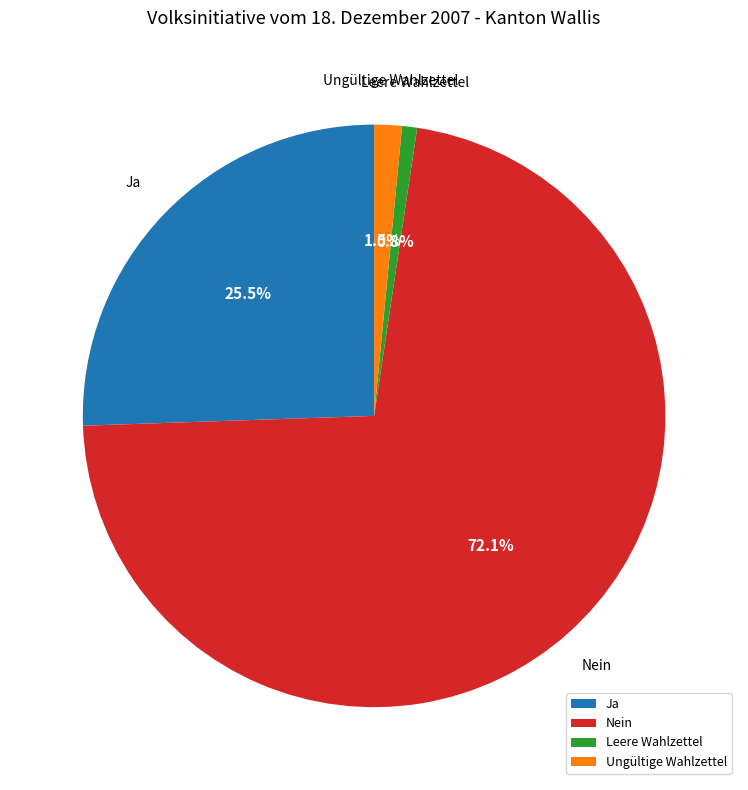

Rank the categories by value from highest to lowest.

Nein, Ja, Ungültige Wahlzettel, Leere Wahlzettel